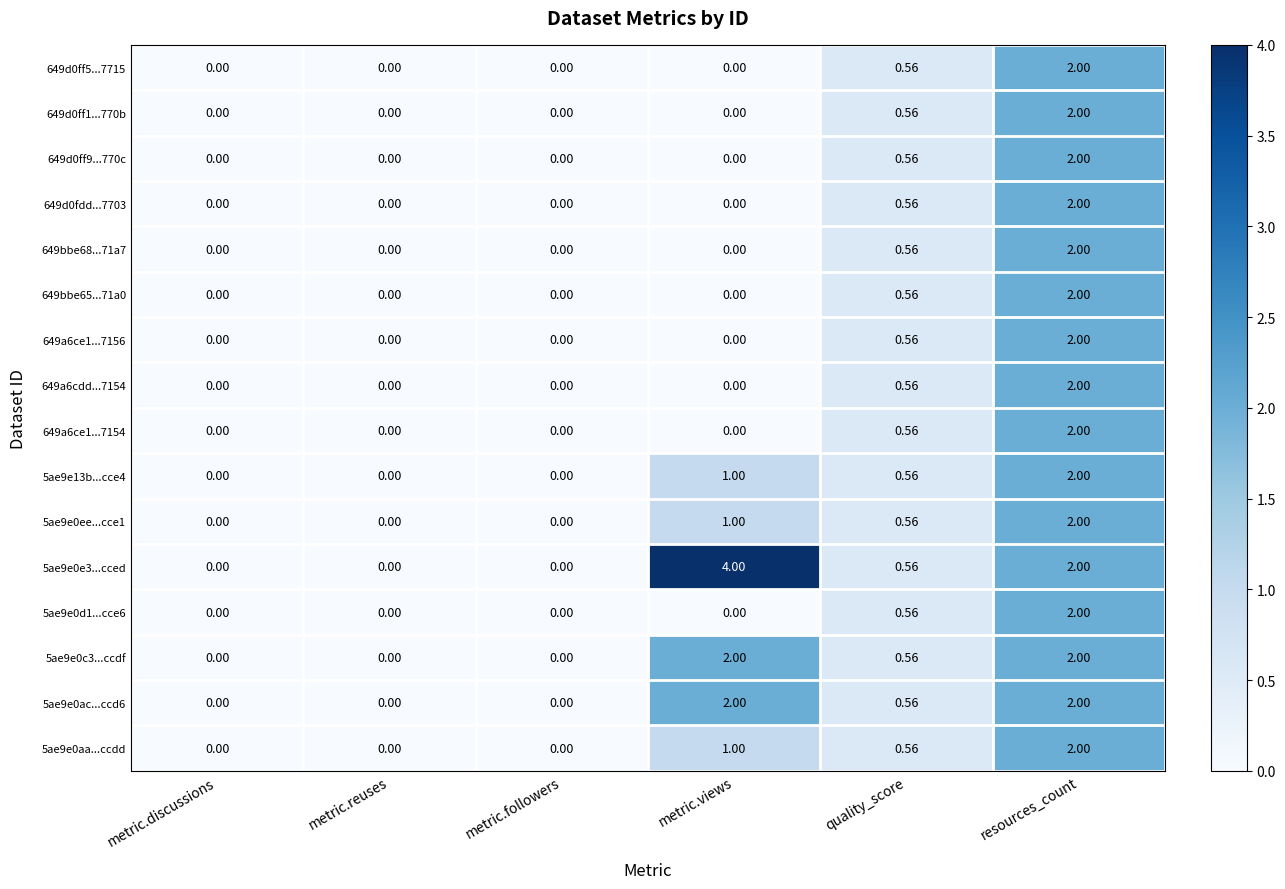

At which category is the sum across all series the highest?

resources_count